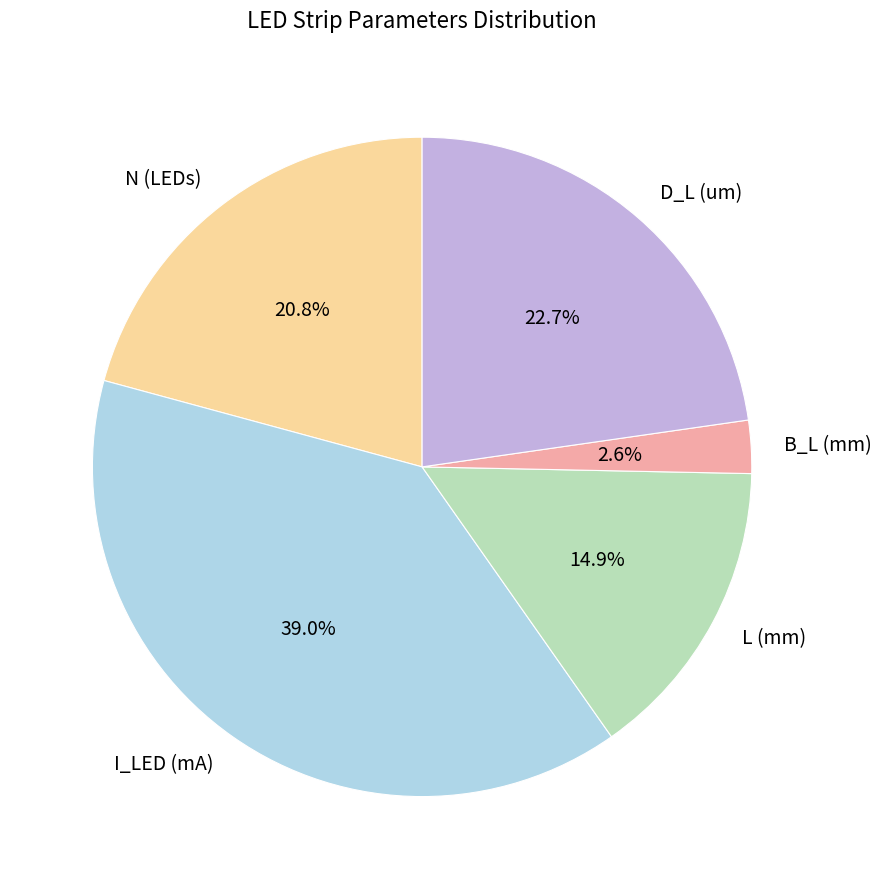

How many segments does this pie chart have?

5